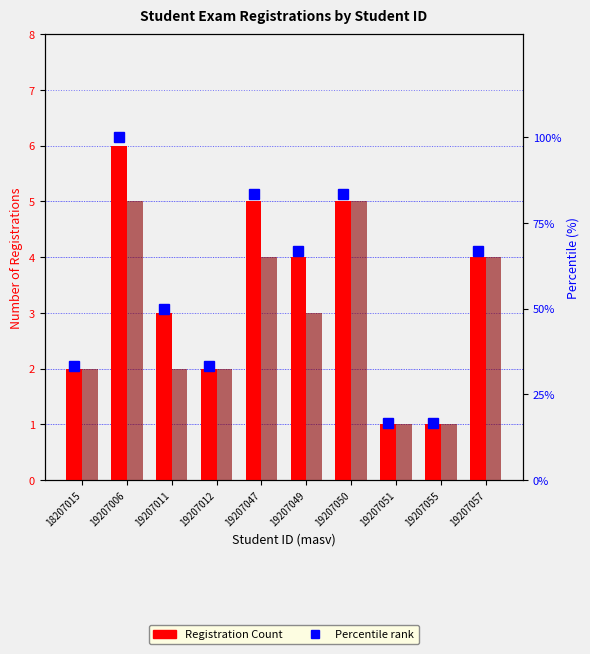

Where does the Paid (nohocphi=1) series first go above 3?

19207006